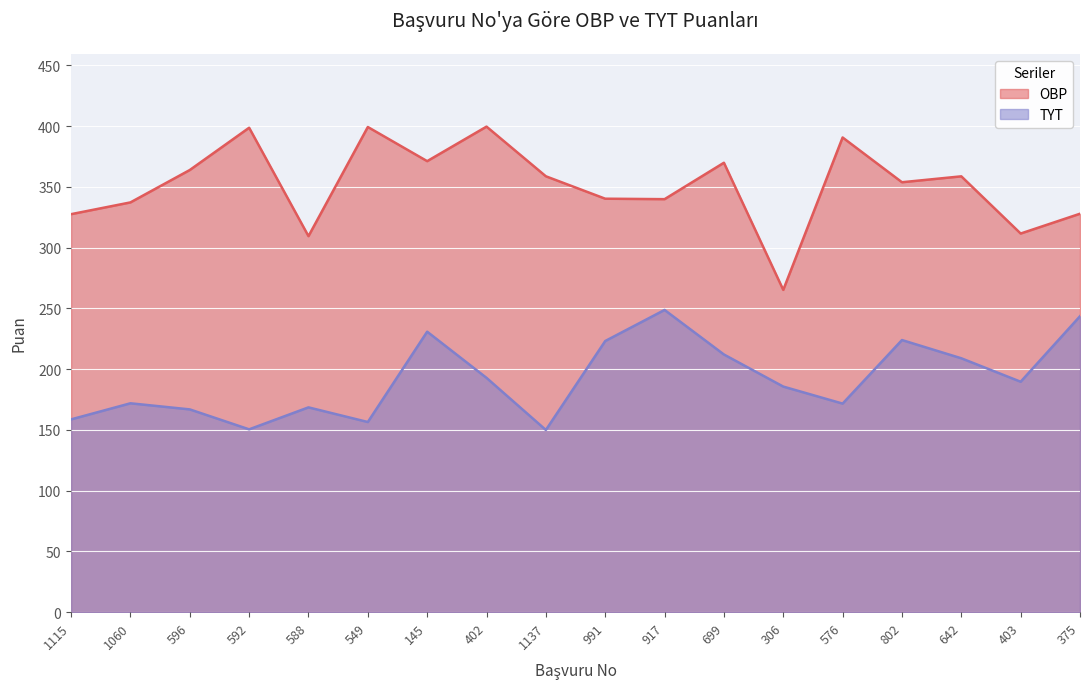

True or false: OBP and TYT intersect in this chart.

False